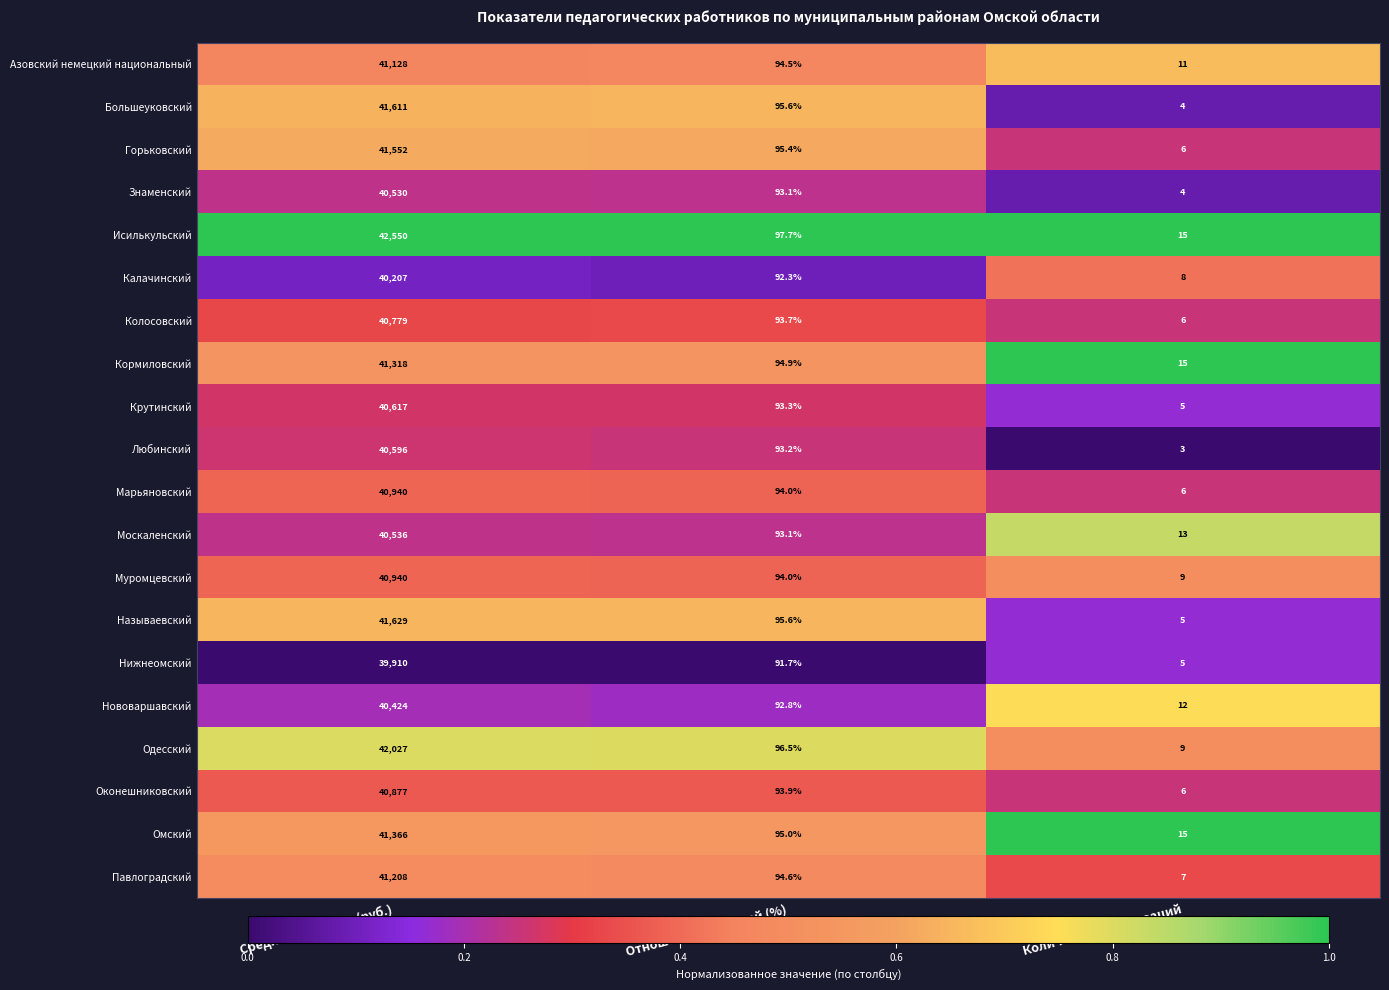

At which label does Колосовский first exceed 93?

Средняя зарплата (руб.)